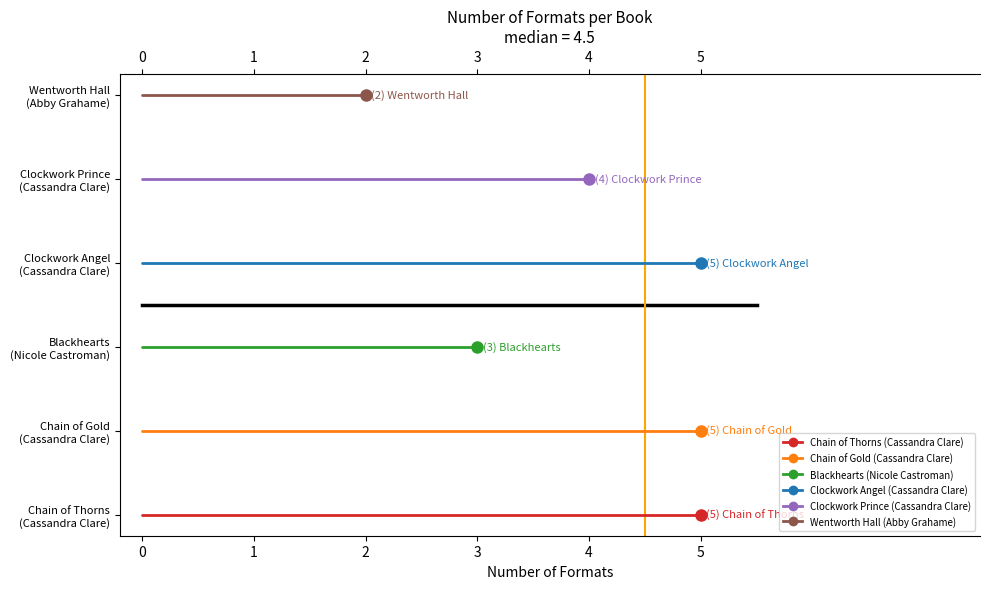

Approximately how many times larger is the value at Blackhearts
(Nicole Castroman) compared to Clockwork Angel
(Cassandra Clare)?

0.6